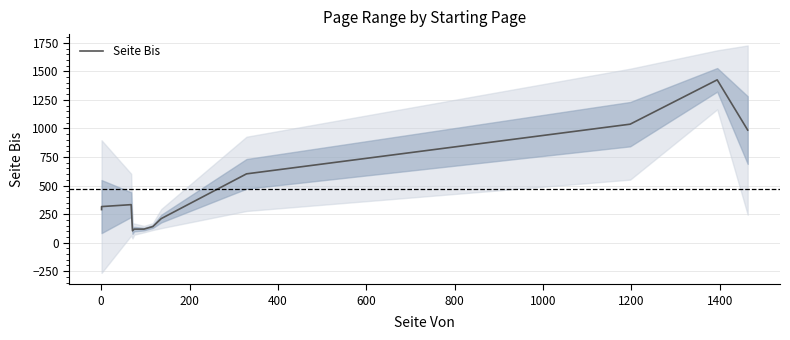

Is this an area chart (filled region under the line)?

No